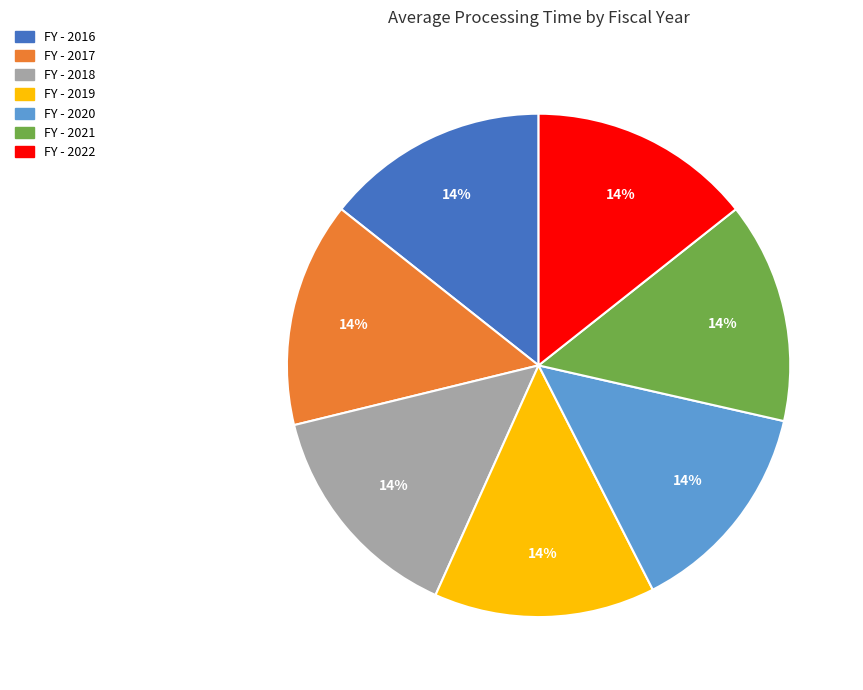

Is the sum of FY - 2022 and FY - 2016 greater than half?

No